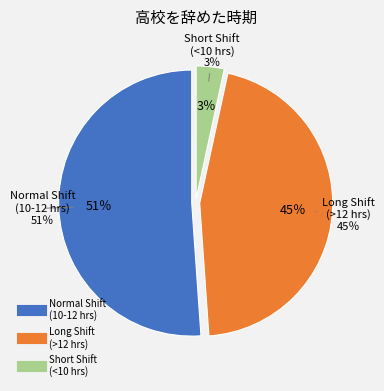

Is there a majority slice in this chart?

Yes